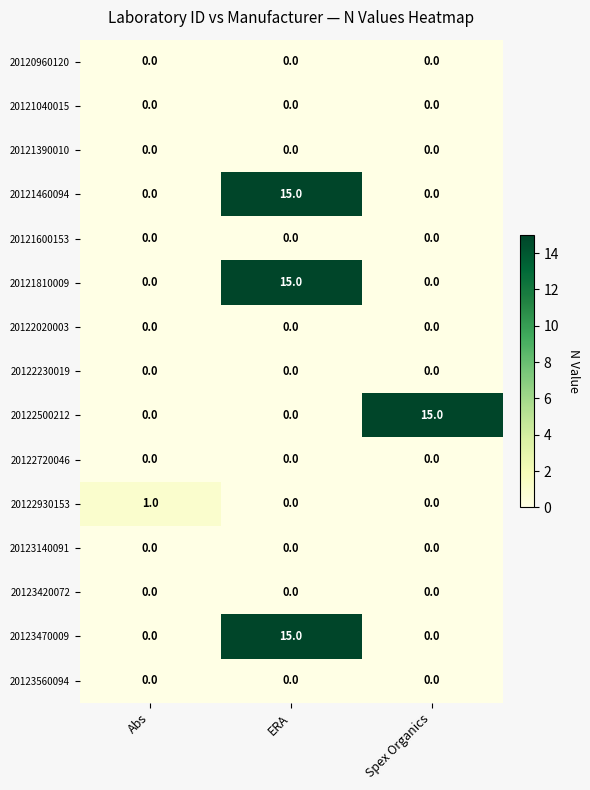

How many series are shown in this chart?

15